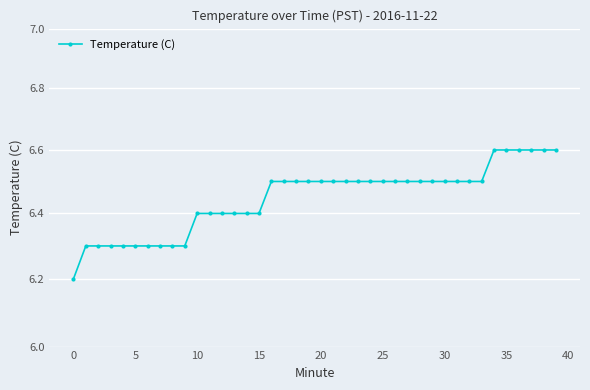

What is the greatest value displayed?

6.6